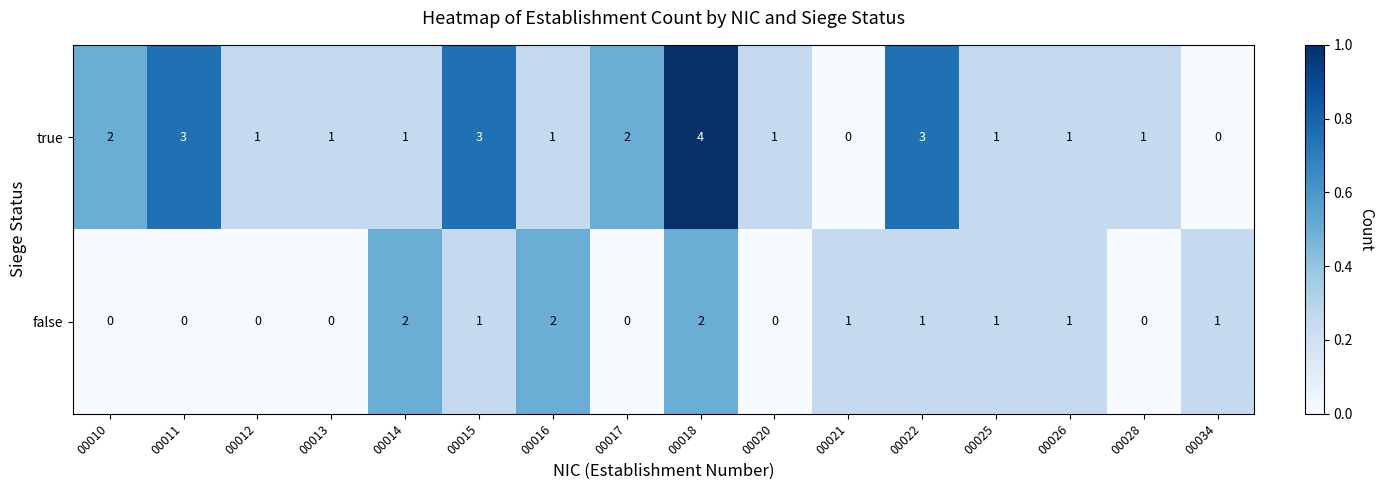

What is the sum of all true values?

25